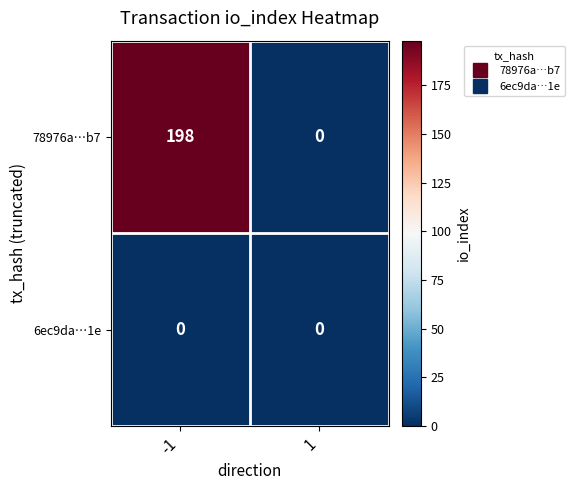

What is the greatest value displayed?

198